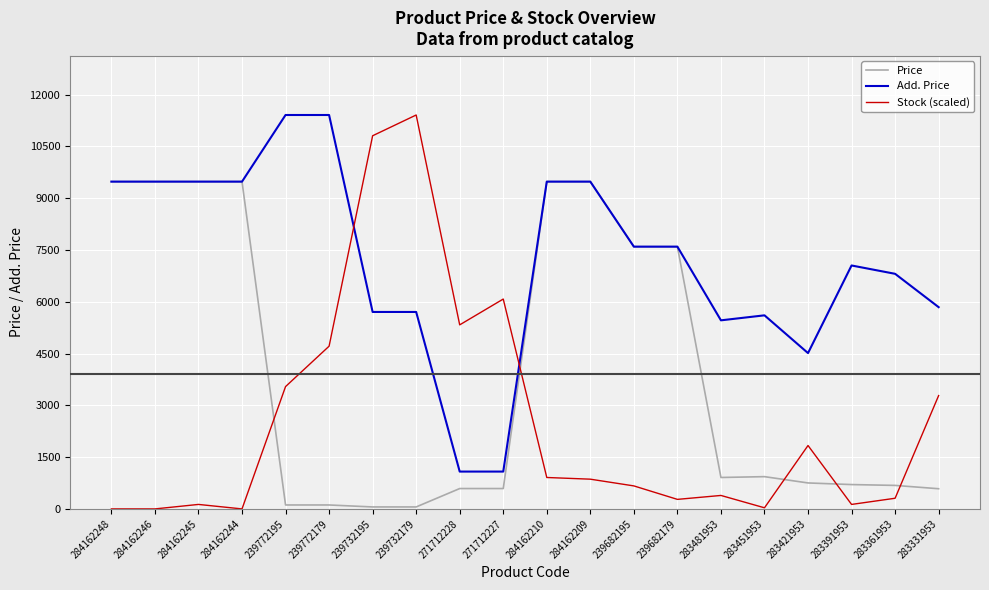

List the series in order of their overall mean, lowest first.

Stock (scaled), Price, Add. Price